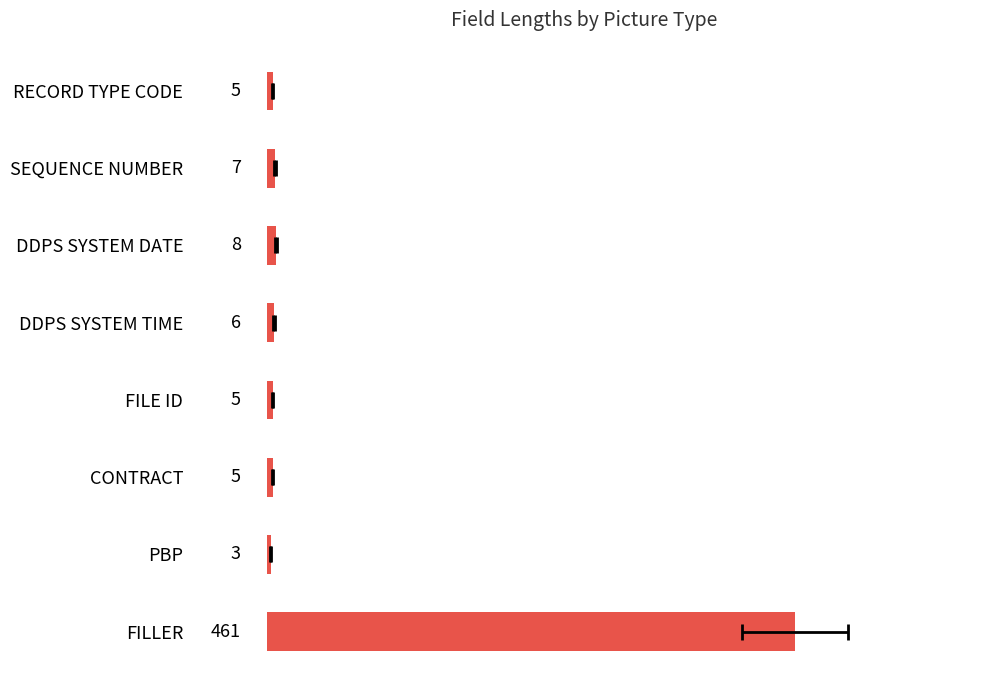

How many bars are there in total?

8